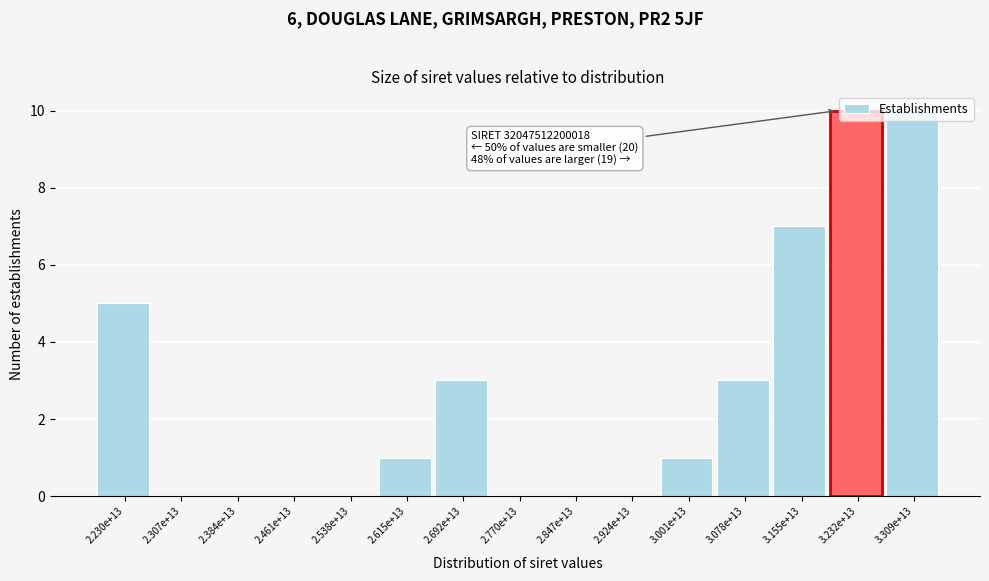

Is it true that the value at 2.692e+13 is 5?

False